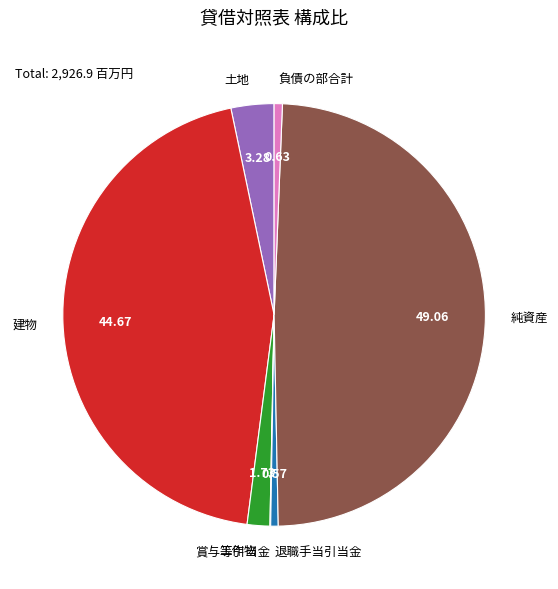

Does 工作物 represent more than half of the total?

No